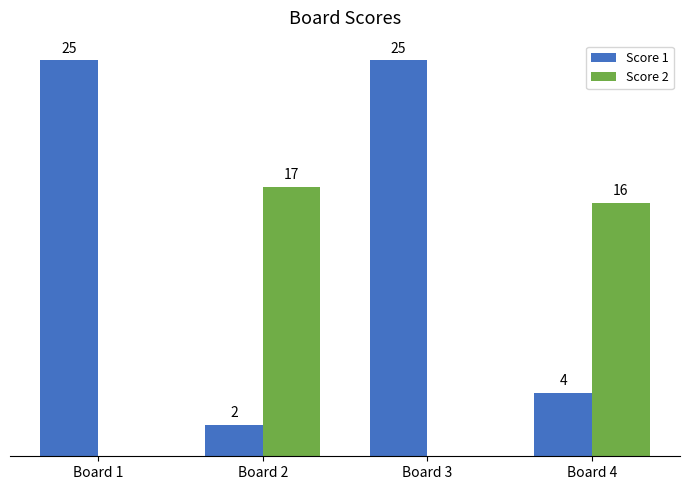

Which series changed the most between Board 2 and Board 3?

Score 1